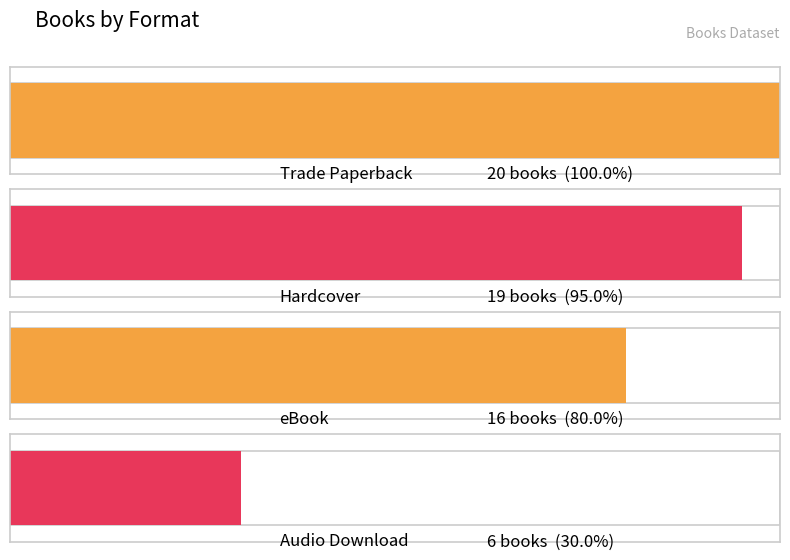

How many distinct data groups are displayed?

1